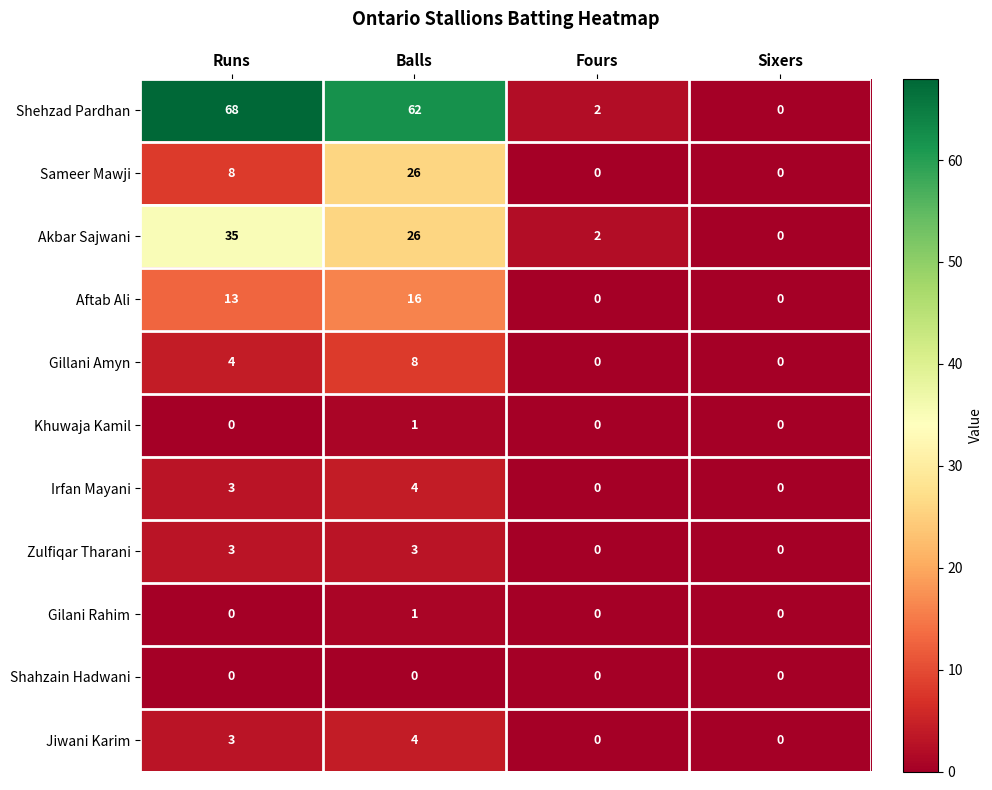

Is it true that Jiwani Karim equals 2 at Sixers?

False